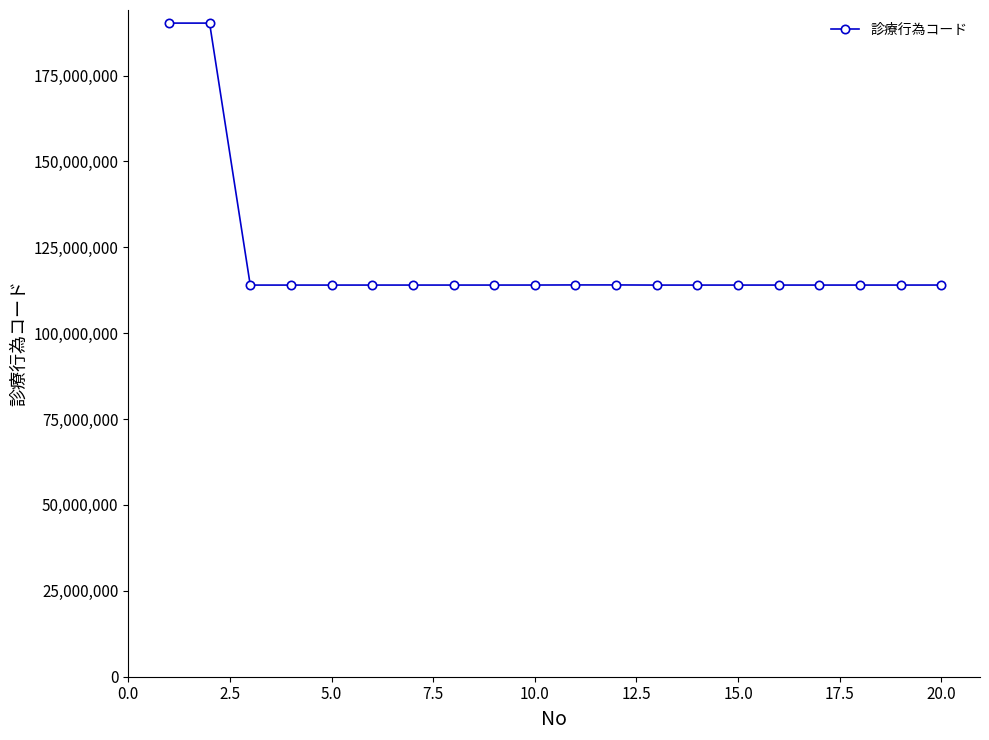

What is the maximum value shown in the chart?

190265510